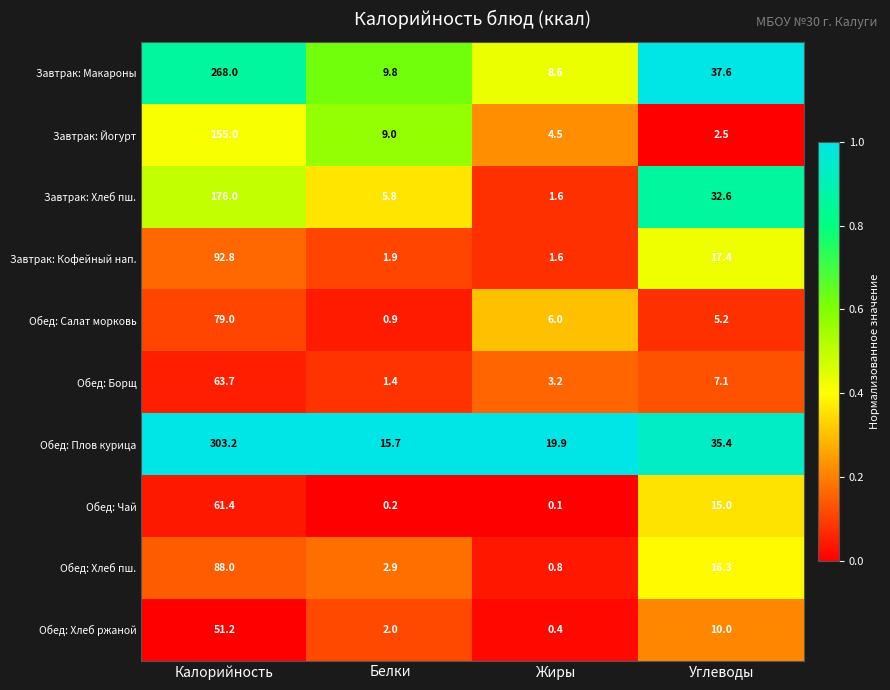

What is the difference between the highest and lowest values at Калорийность?

252.0